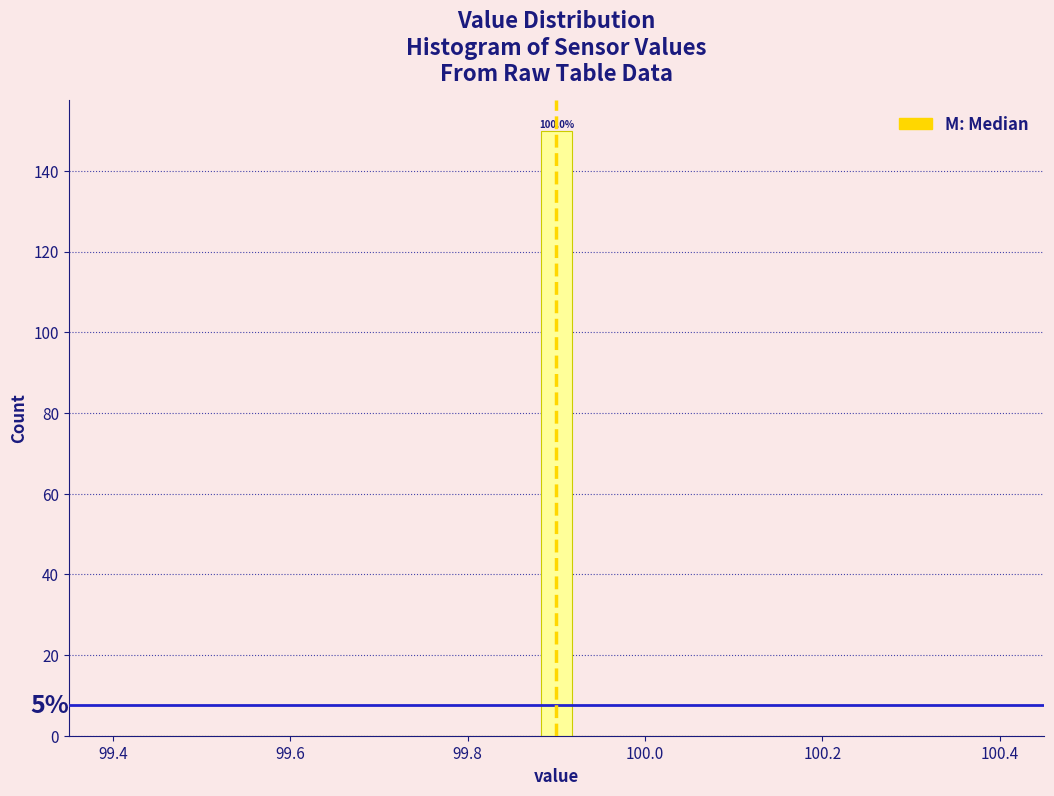

Around what value on the x-axis is the tallest bar? Give the approximate position of its centre, as read against the axis.

99.90